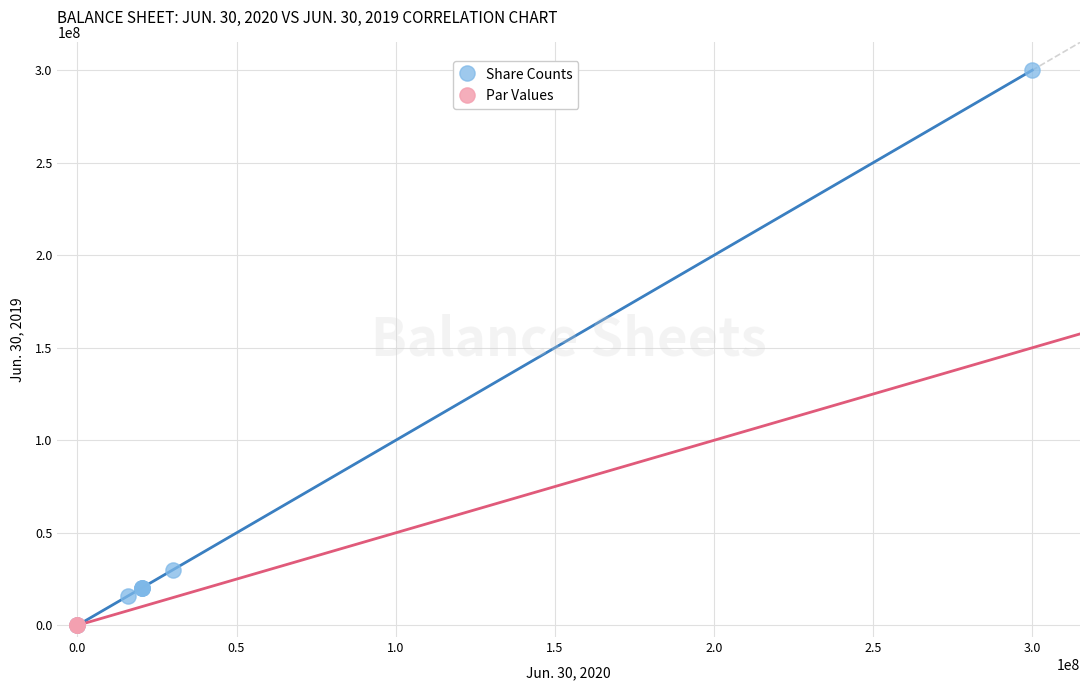

Which series reaches the maximum Y coordinate?

Share Counts